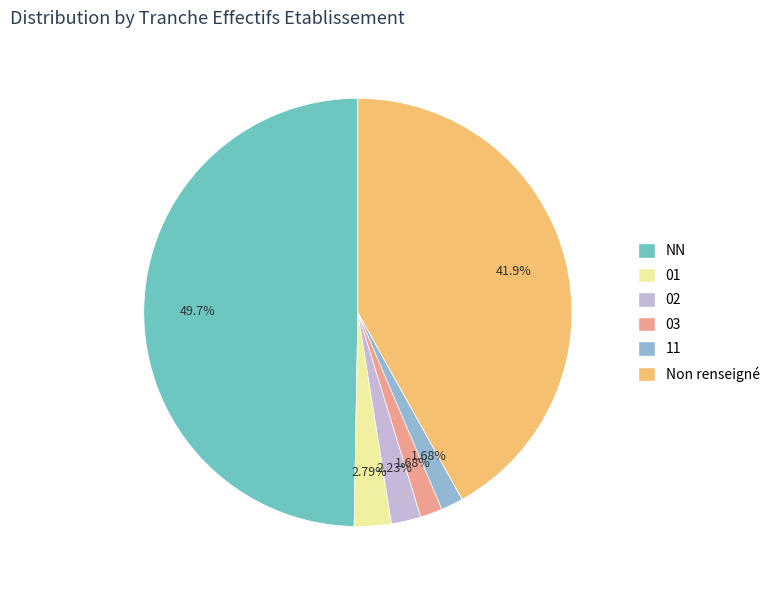

Combined, do NN and 01 account for over 50%?

Yes